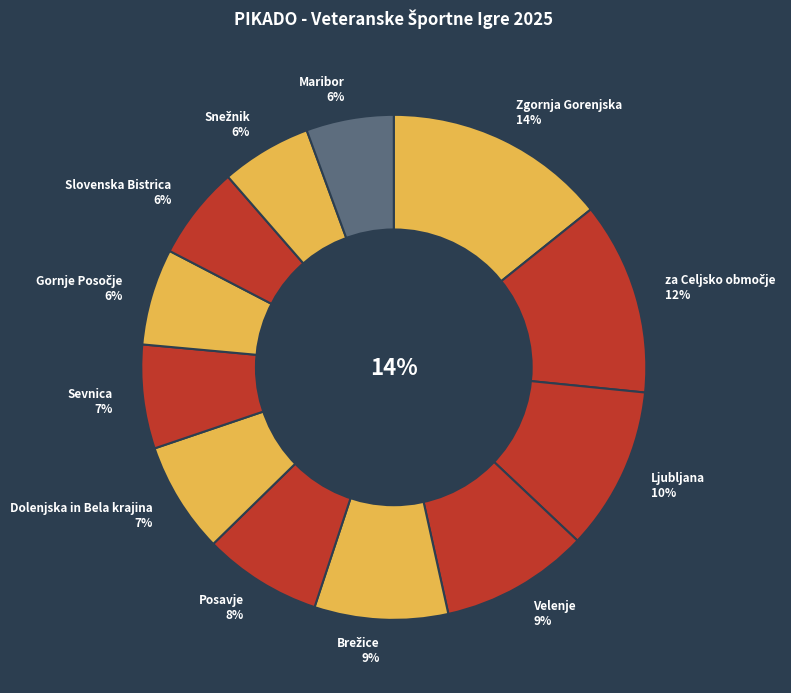

How many slices are in this pie chart?

12